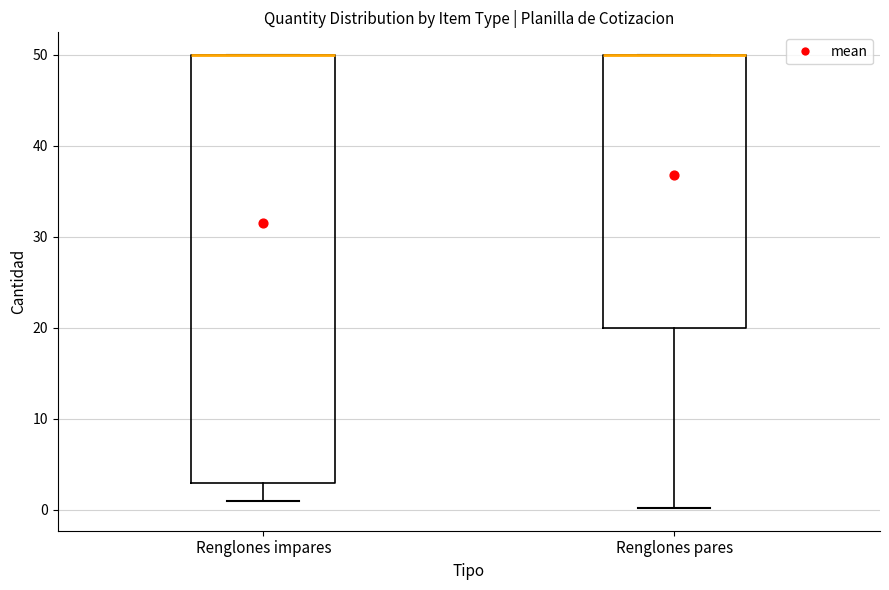

Where does the lower whisker of the box for Renglones impares end on the y-axis? The values are not printed on the chart, so give them approximately, as read against the axis.

1